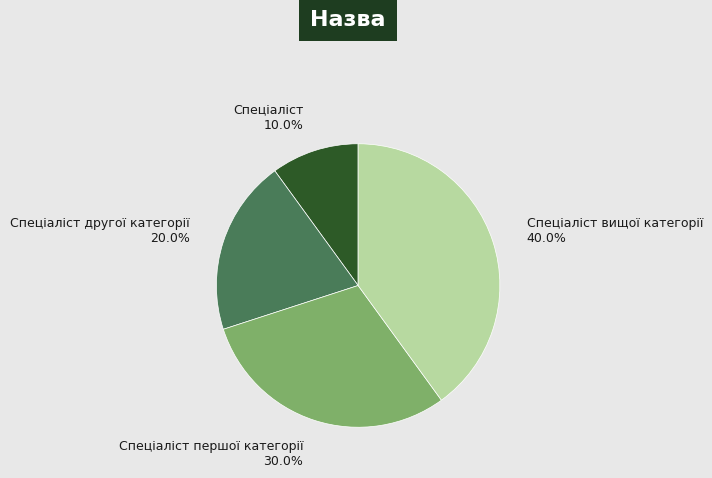

How many segments does this pie chart have?

4